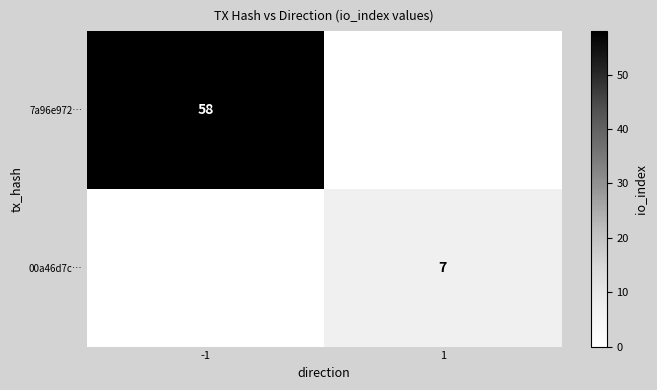

Is it true that 00a46d7c… equals 10 at 1?

False